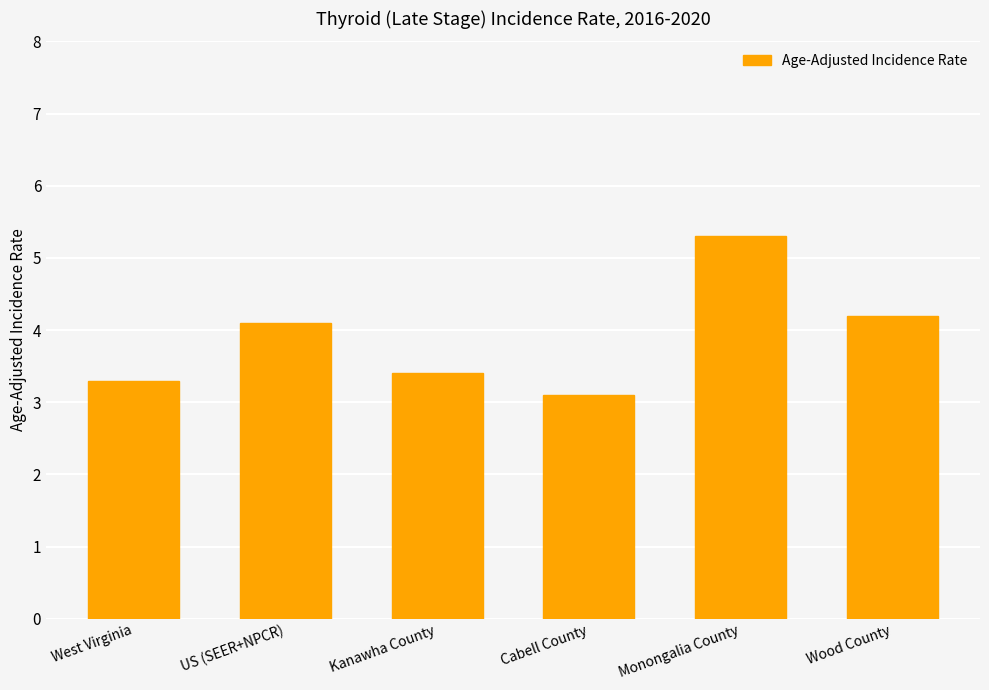

Reading left to right, extract all data points from this chart.

3.3	4.1	3.4	3.1	5.3	4.2